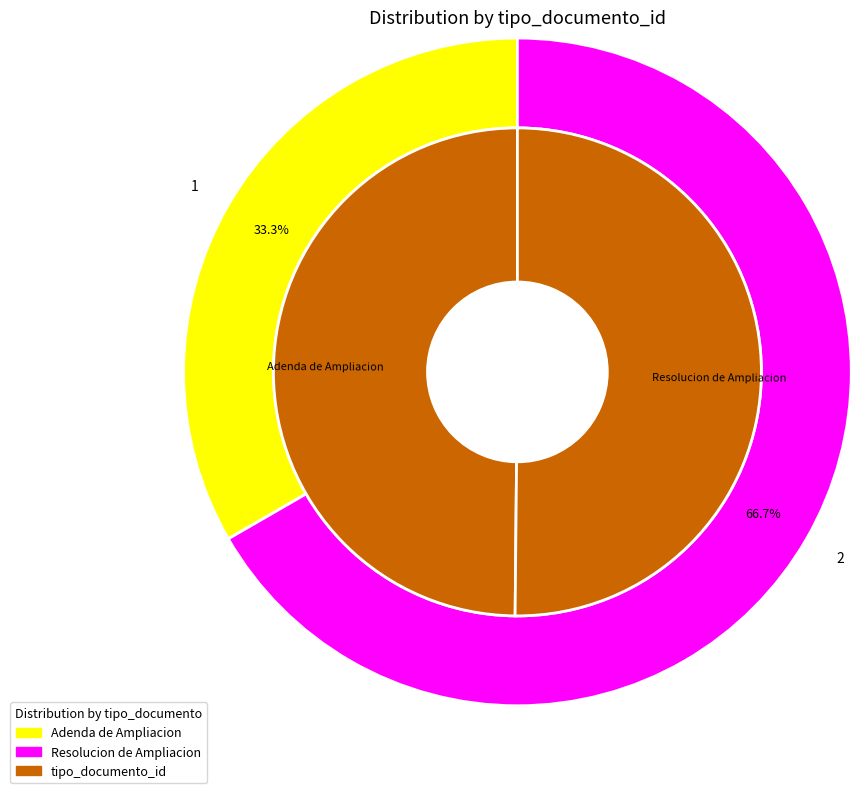

How many segments does this pie chart have?

2